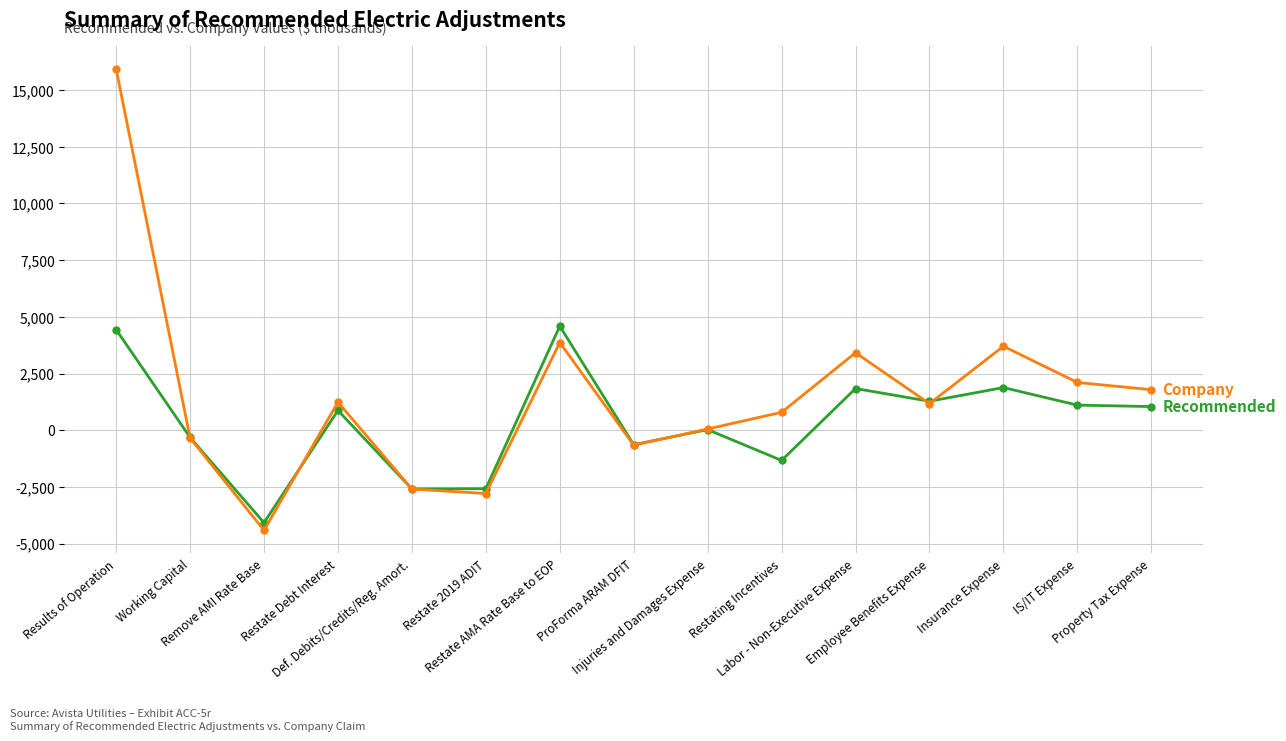

What is the minimum value shown in the chart?

-4417